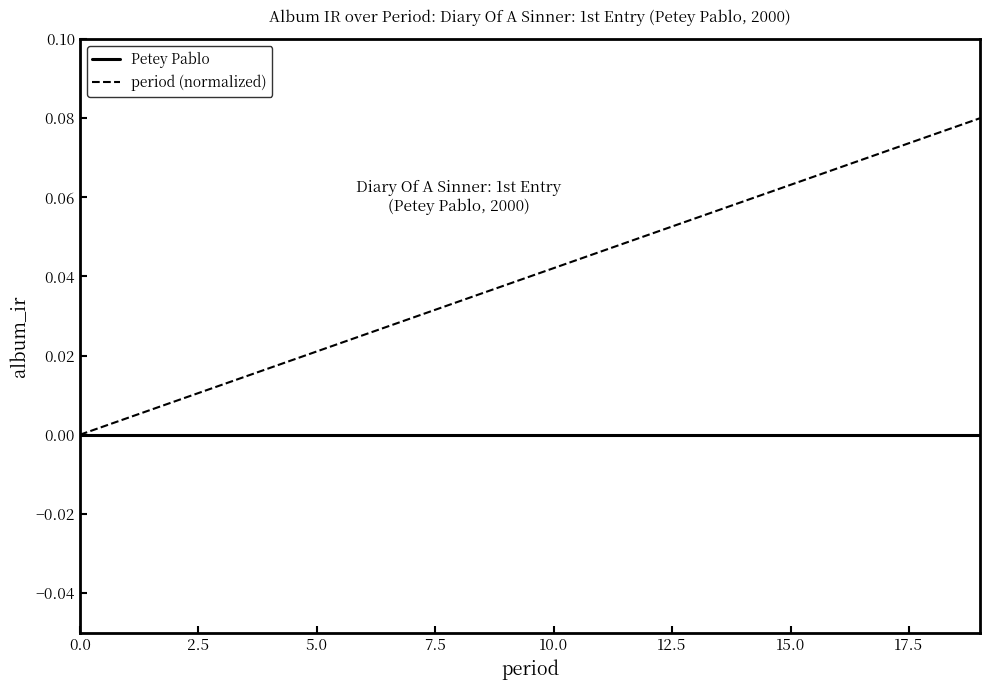

Does the chart display data point markers on the line(s)?

No